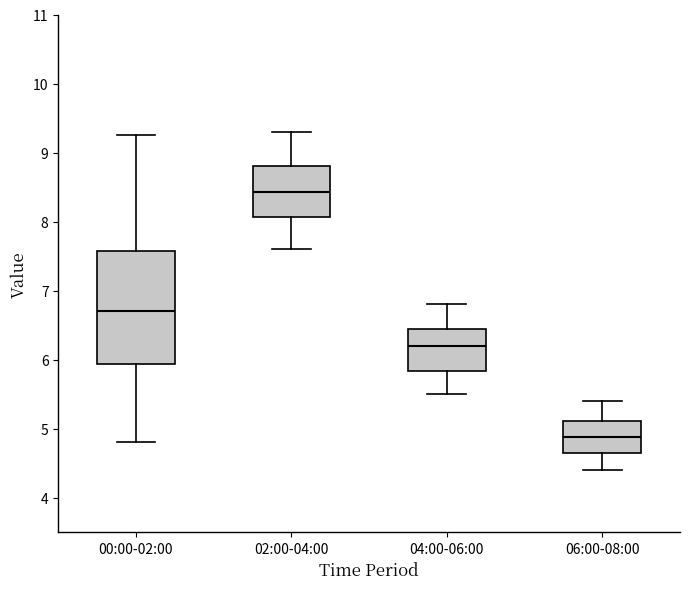

Reading left to right, read every box against the y-axis: the position of its median line, the range the box covers, and the ends of its whiskers. The values are not printed on the chart, so give them approximately, as read against the axis.

00:00-02:00: median 6.7, box 5.9 to 7.6, whiskers 4.8 to 9.3
02:00-04:00: median 8.4, box 8.1 to 8.8, whiskers 7.6 to 9.3
04:00-06:00: median 6.2, box 5.8 to 6.5, whiskers 5.5 to 6.8
06:00-08:00: median 4.9, box 4.7 to 5.1, whiskers 4.4 to 5.4